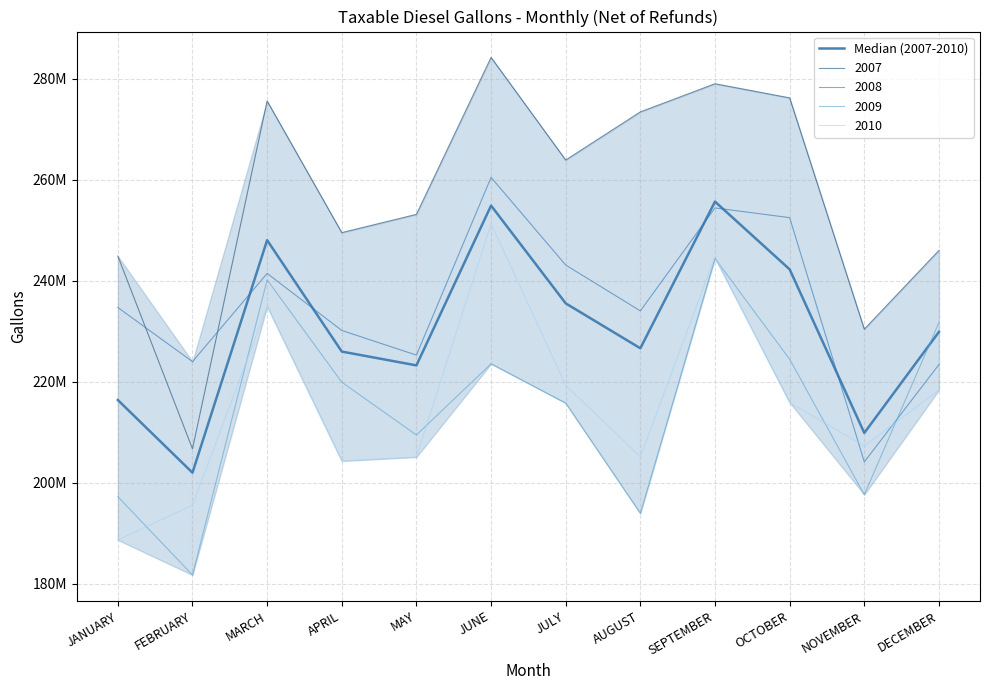

What is the sum of all values?

2770265380.8